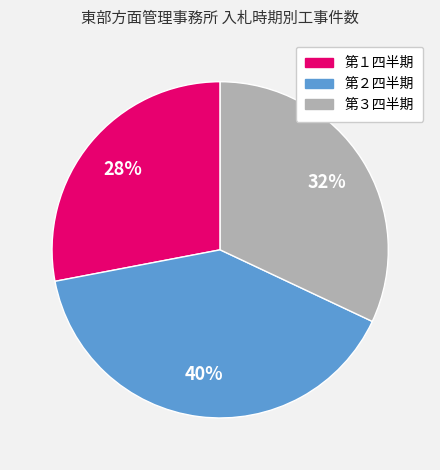

To the nearest percent, what is the difference between the largest and smallest slice percentages?

12%